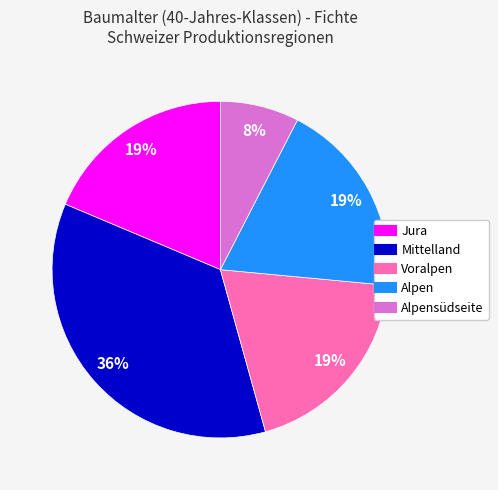

How many slices are in this pie chart?

5